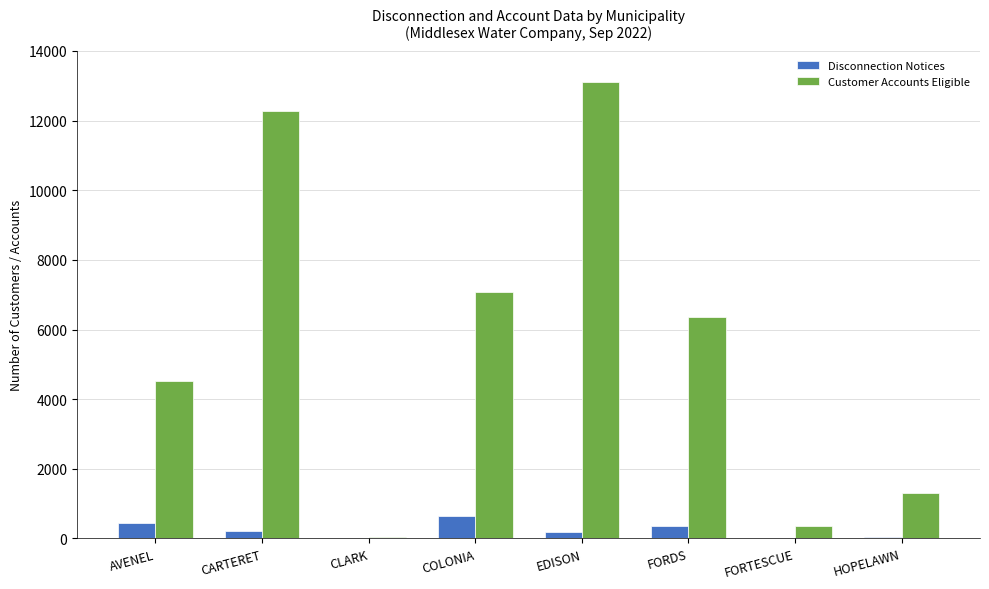

What is the difference between the Customer Accounts Eligible values at AVENEL and CARTERET?

7769